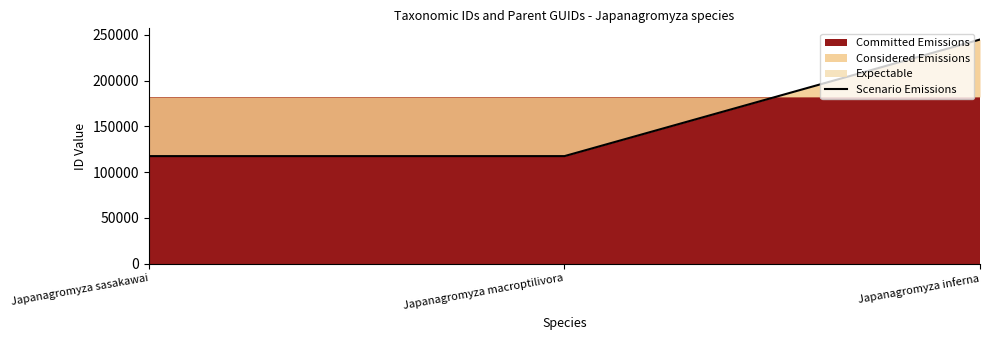

What is the average value?

159878